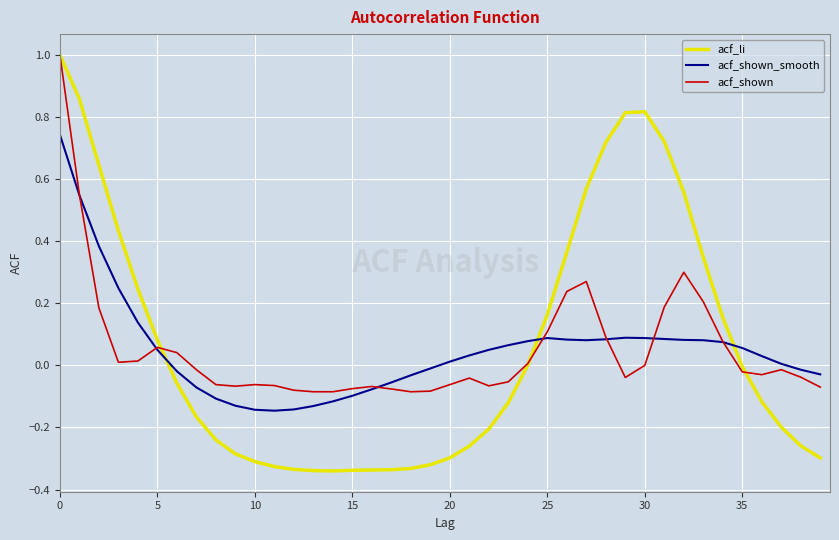

What is the greatest value displayed?

1.0